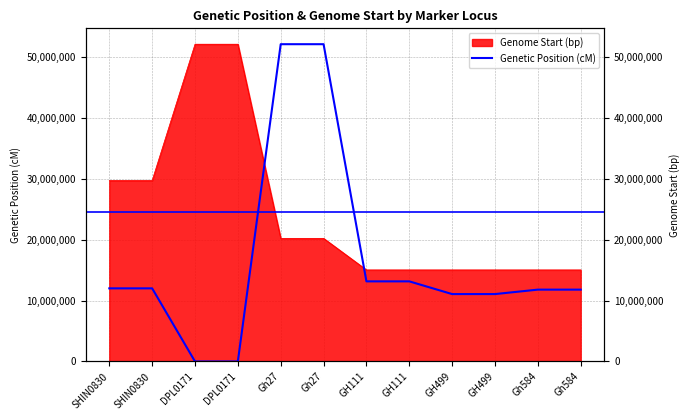

True or false: the data shows 11070235.3 at GH499.

True